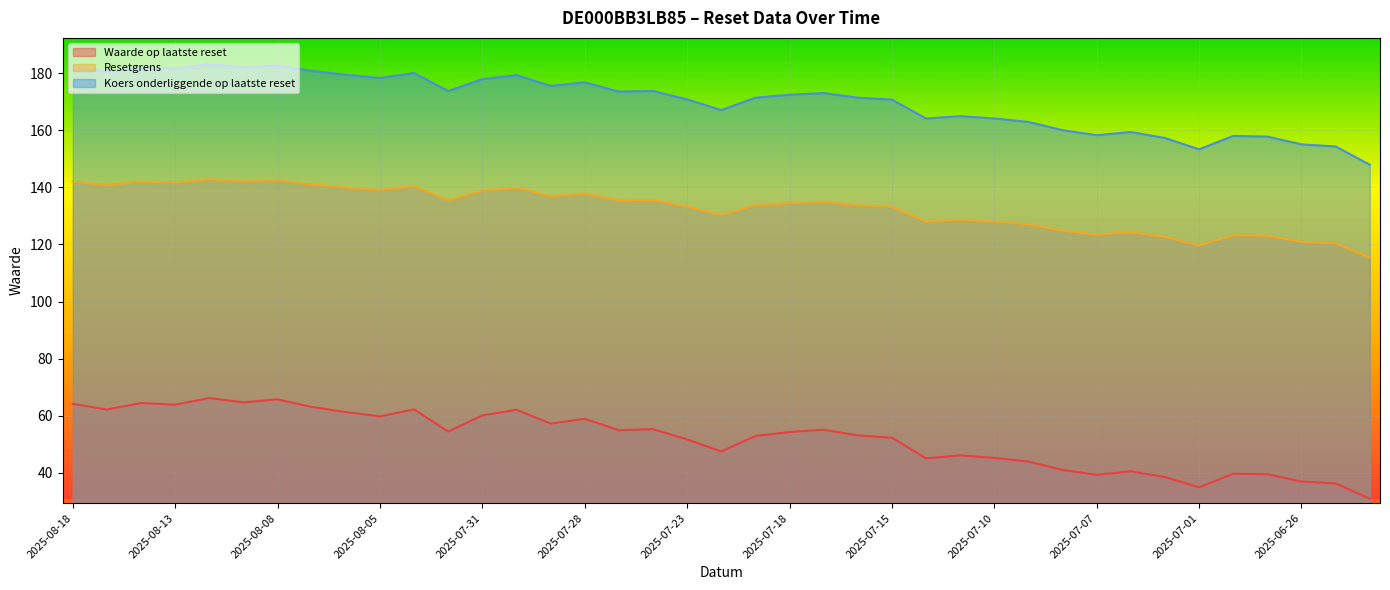

What is the difference between the highest and lowest values at 2025-08-12?

117.0